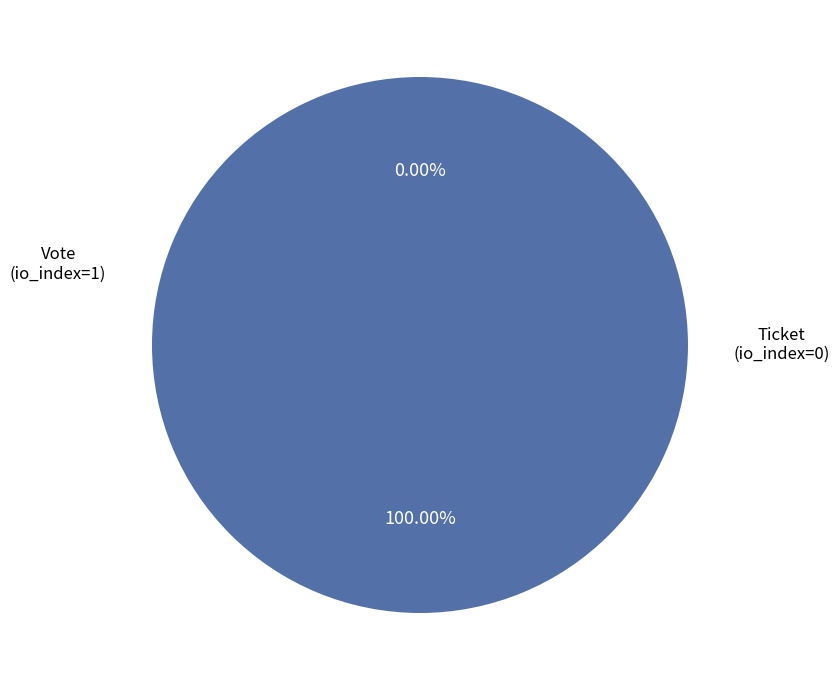

To the nearest percent, what is the combined percentage of Ticket (io_index=0) and Vote (io_index=1)?

100%